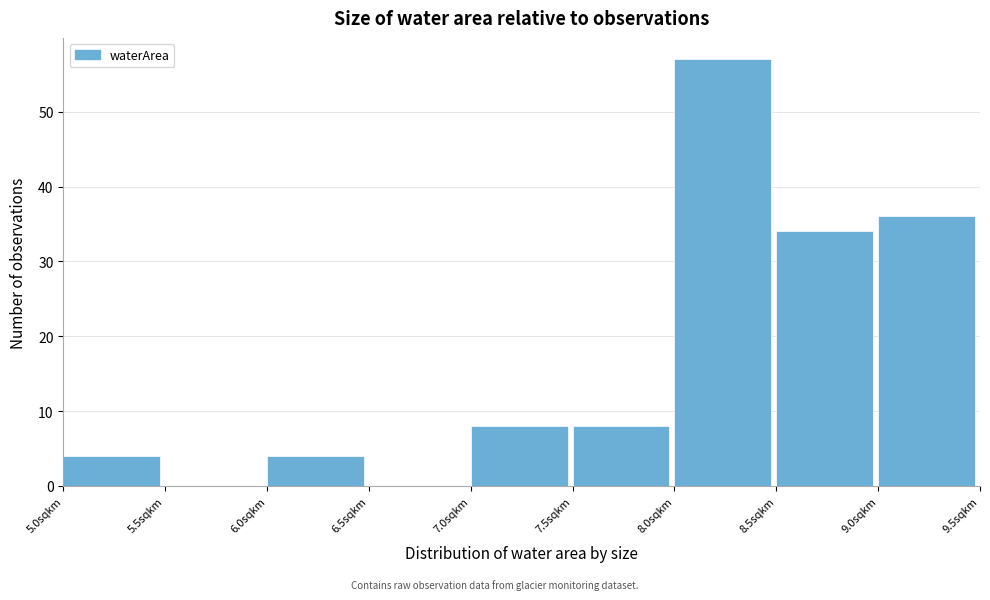

Reading left to right, list every bar in this chart as the range it spans on the x-axis followed by its height. The values are not printed on the chart, so give them approximately, as read against the axis.

5.0 to 5.5: 4
5.5 to 6.0: 0
6.0 to 6.5: 4
6.5 to 7.0: 0
7.0 to 7.5: 8
7.5 to 8.0: 8
8.0 to 8.5: 57
8.5 to 9.0: 34
9.0 to 9.5: 36